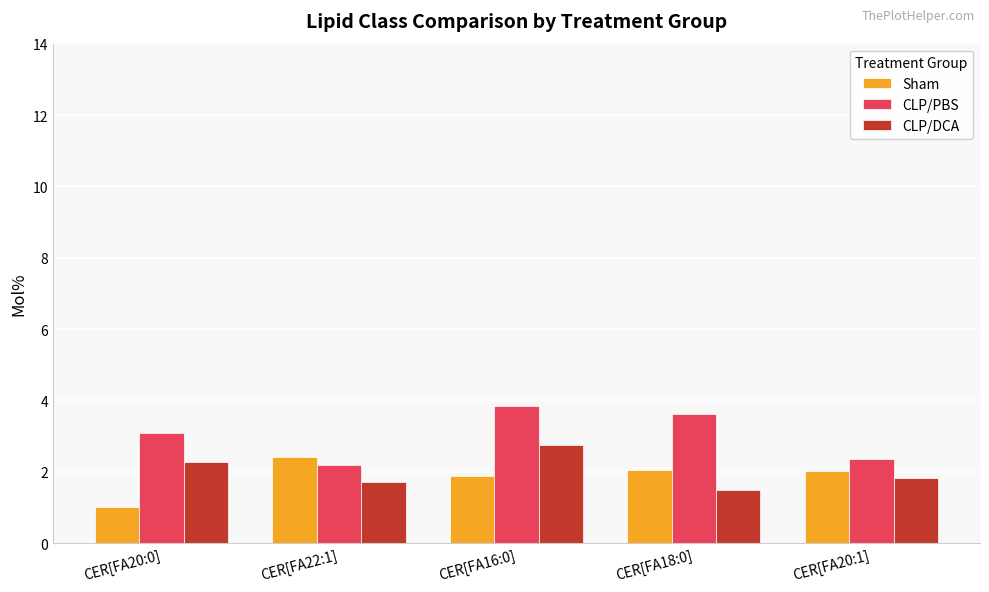

How many data points in Sham are less than 2?

2